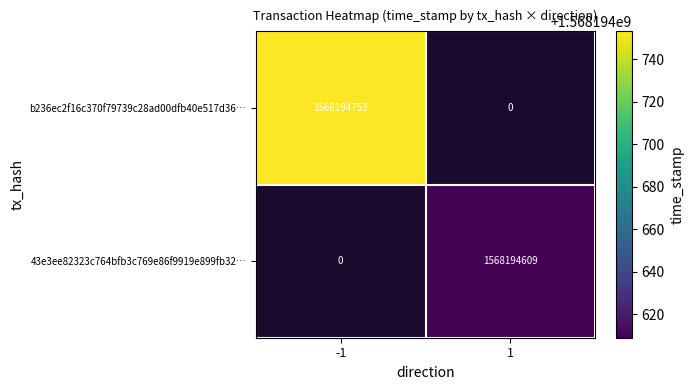

List the labels in order of 43e3ee82323c764bfb3c769e86f9919e899fb32 value, largest first.

1, -1